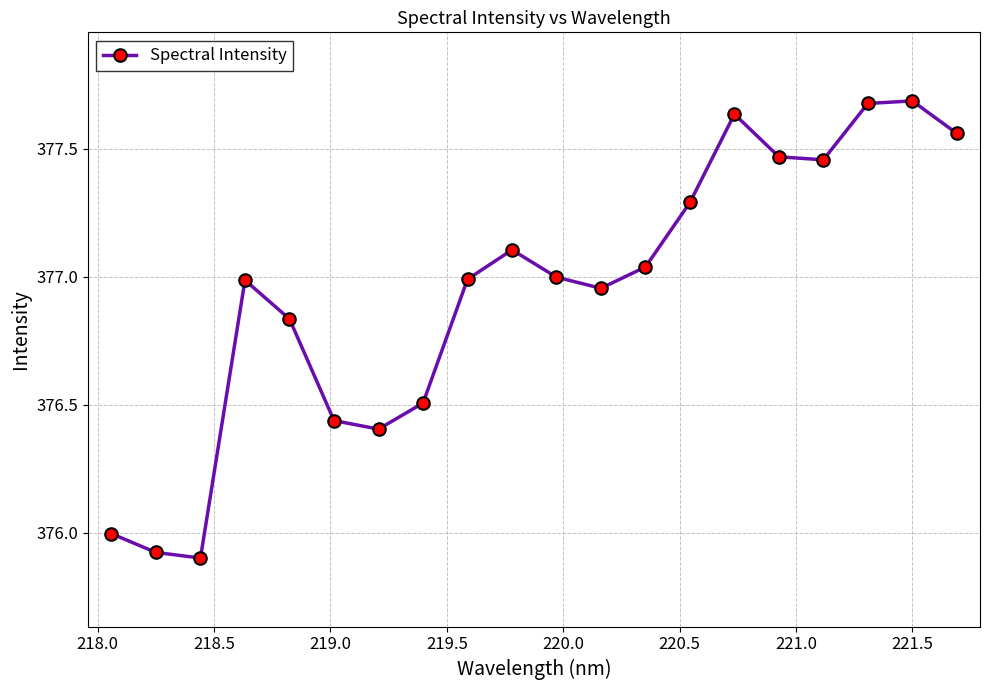

How many points are higher than both their immediate neighbors (excluding endpoints)?

4